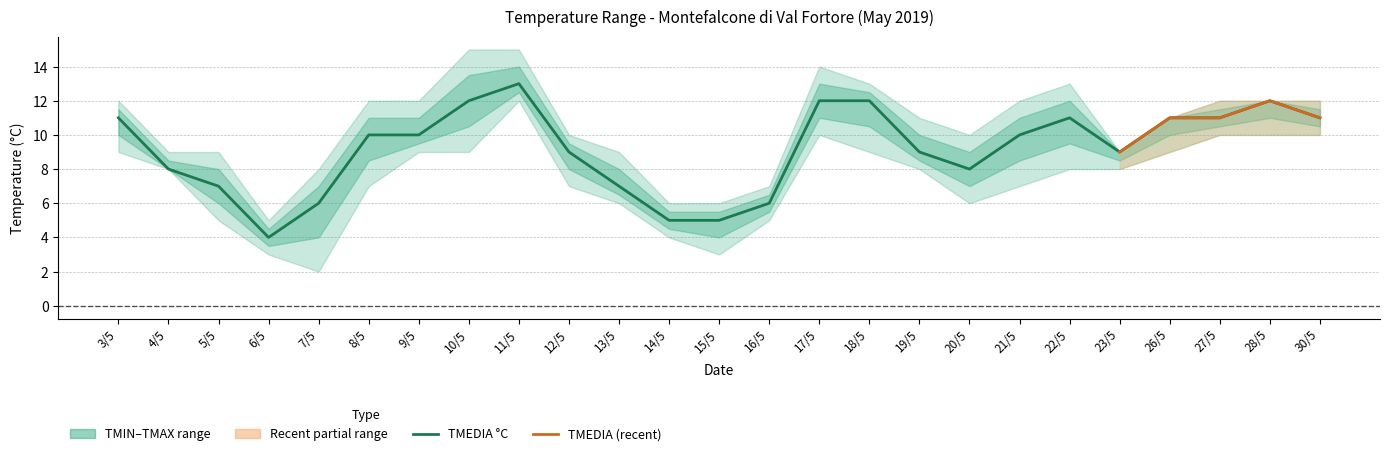

Which series changed the most between 14/5 and 18/5?

TMEDIA °C